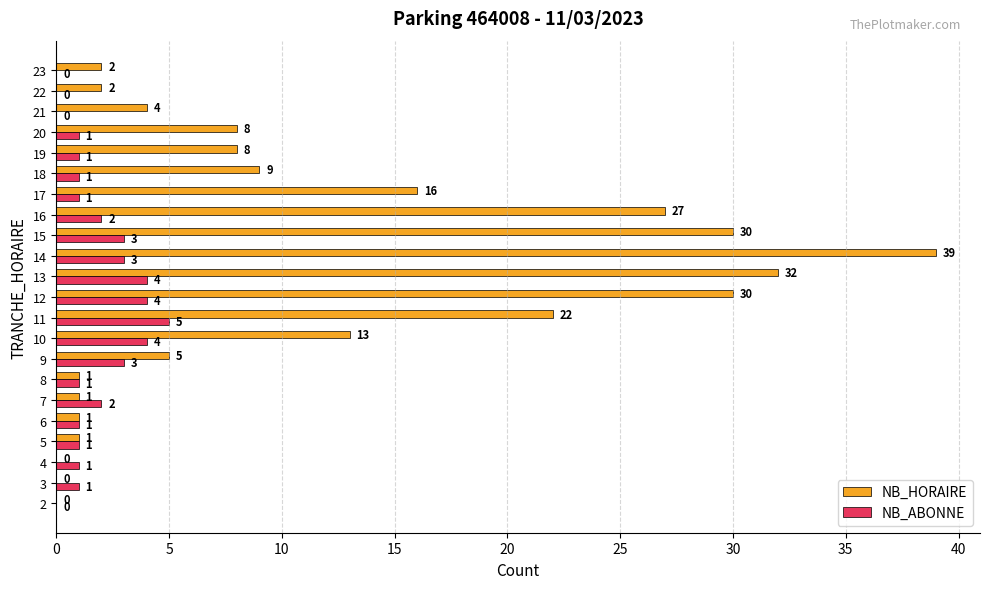

What is the total value across all series at 15?

33